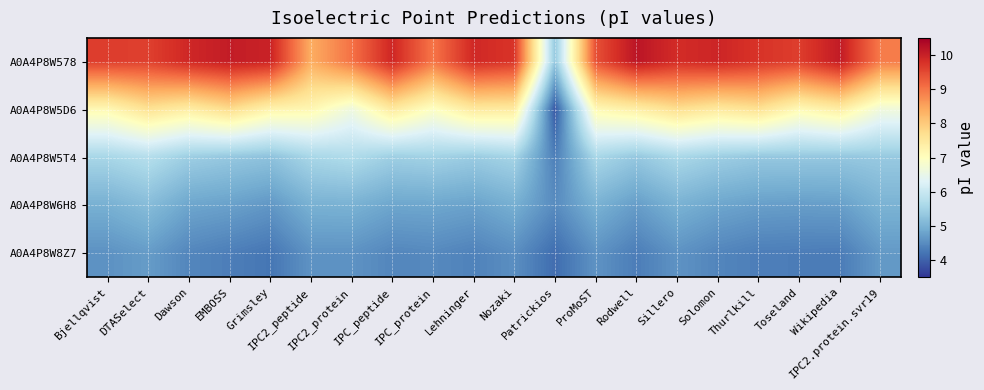

Reading right to left, list all the values displayed in this chart.

A0A4P8W578: IPC2.protein.svr19=8.9	Wikipedia=10.1	Toseland=9.6	Thurlkill=9.8	Solomon=9.9	Sillero=9.9	Rodwell=10.2	ProMoST=9.4	Patrickios=5.3	Nozaki=9.8	Lehninger=9.9	IPC_protein=9.0	IPC_peptide=9.9	IPC2_protein=9.0	IPC2_peptide=8.4	Grimsley=10.0	EMBOSS=10.1	Dawson=9.9	DTASelect=9.6	Bjellqvist=9.6
A0A4P8W5D6: IPC2.protein.svr19=6.7	Wikipedia=7.4	Toseland=7.1	Thurlkill=7.7	Solomon=7.5	Sillero=7.7	Rodwell=7.4	ProMoST=7.1	Patrickios=3.9	Nozaki=7.5	Lehninger=7.5	IPC_protein=7.0	IPC_peptide=7.5	IPC2_protein=6.6	IPC2_peptide=7.2	Grimsley=7.3	EMBOSS=7.7	Dawson=7.4	DTASelect=7.6	Bjellqvist=7.2
A0A4P8W5T4: IPC2.protein.svr19=5.4	Wikipedia=5.3	Toseland=5.3	Thurlkill=5.3	Solomon=5.4	Sillero=5.6	Rodwell=5.3	ProMoST=5.6	Patrickios=4.3	Nozaki=5.5	Lehninger=5.4	IPC_protein=5.5	IPC_peptide=5.4	IPC2_protein=5.7	IPC2_peptide=5.6	Grimsley=5.2	EMBOSS=5.3	Dawson=5.4	DTASelect=5.7	Bjellqvist=5.6
A0A4P8W6H8: IPC2.protein.svr19=5.0	Wikipedia=4.7	Toseland=4.7	Thurlkill=4.7	Solomon=4.8	Sillero=5.0	Rodwell=4.7	ProMoST=5.0	Patrickios=4.5	Nozaki=5.0	Lehninger=4.8	IPC_protein=4.8	IPC_peptide=4.8	IPC2_protein=5.0	IPC2_peptide=5.0	Grimsley=4.6	EMBOSS=4.8	Dawson=4.8	DTASelect=5.2	Bjellqvist=5.0
A0A4P8W8Z7: IPC2.protein.svr19=4.7	Wikipedia=4.3	Toseland=4.3	Thurlkill=4.3	Solomon=4.4	Sillero=4.6	Rodwell=4.3	ProMoST=4.6	Patrickios=4.1	Nozaki=4.5	Lehninger=4.4	IPC_protein=4.5	IPC_peptide=4.4	IPC2_protein=4.6	IPC2_peptide=4.6	Grimsley=4.2	EMBOSS=4.3	Dawson=4.4	DTASelect=4.7	Bjellqvist=4.6